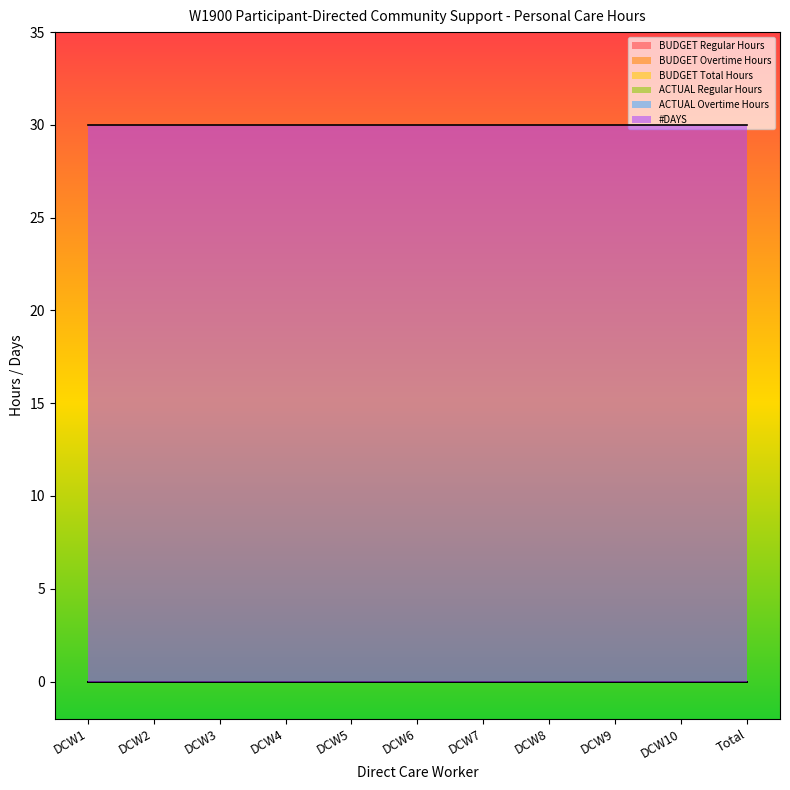

At how many categories does at least one series exceed 15?

11